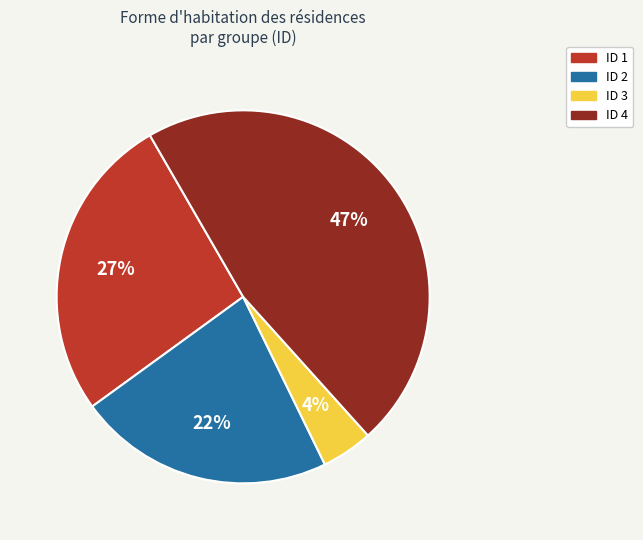

To the nearest percent, what is the average slice percentage?

25%